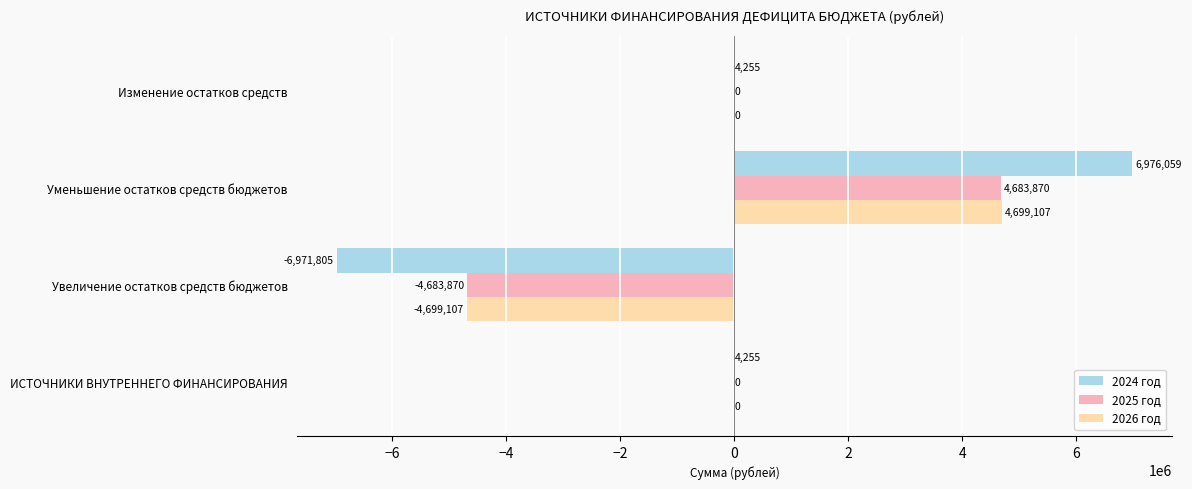

Which series has the widest spread of values?

2024 год